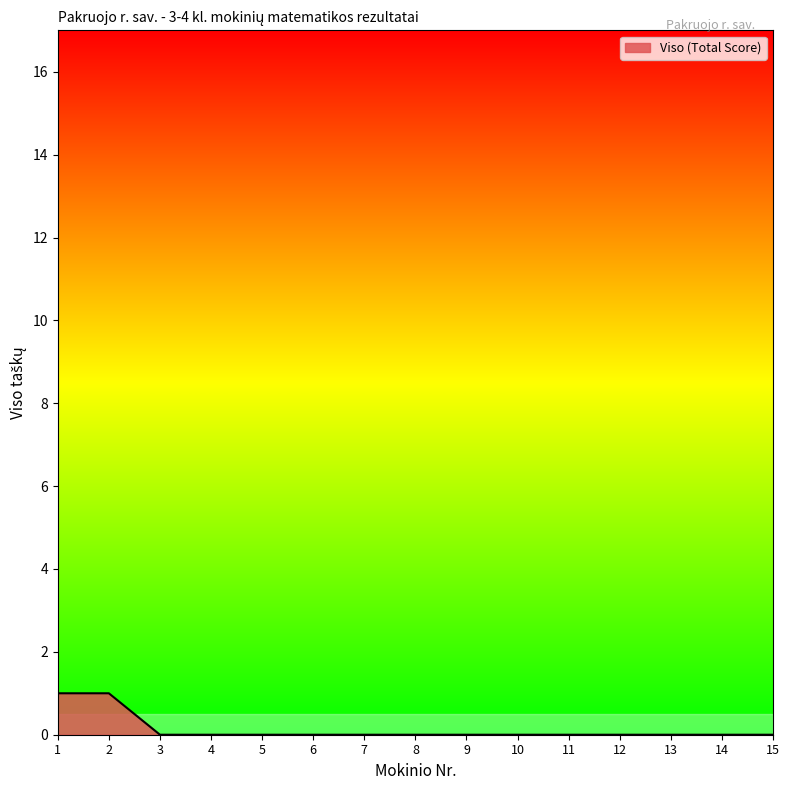

The value at 15 is 0. True or false?

True